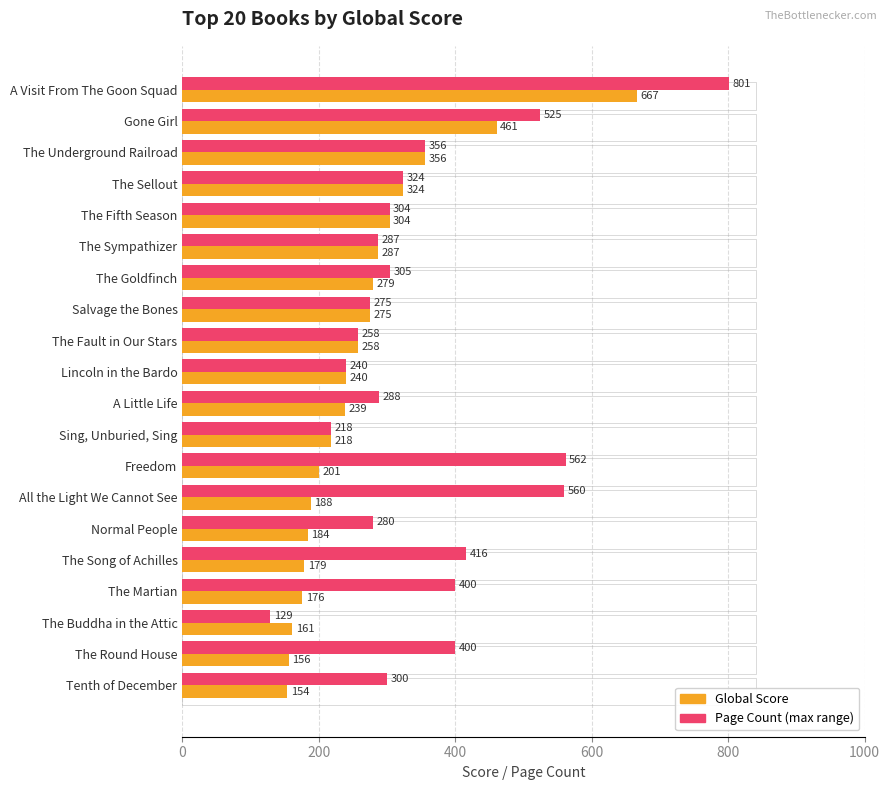

What is the greatest value displayed?

801